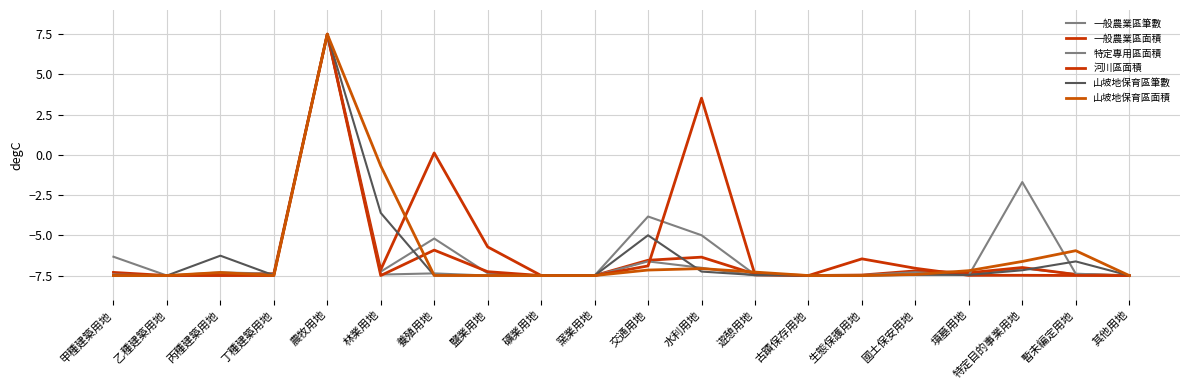

List the series in order of their peak value, highest first.

一般農業區筆數, 一般農業區面積, 特定專用區面積, 河川區面積, 山坡地保育區筆數, 山坡地保育區面積